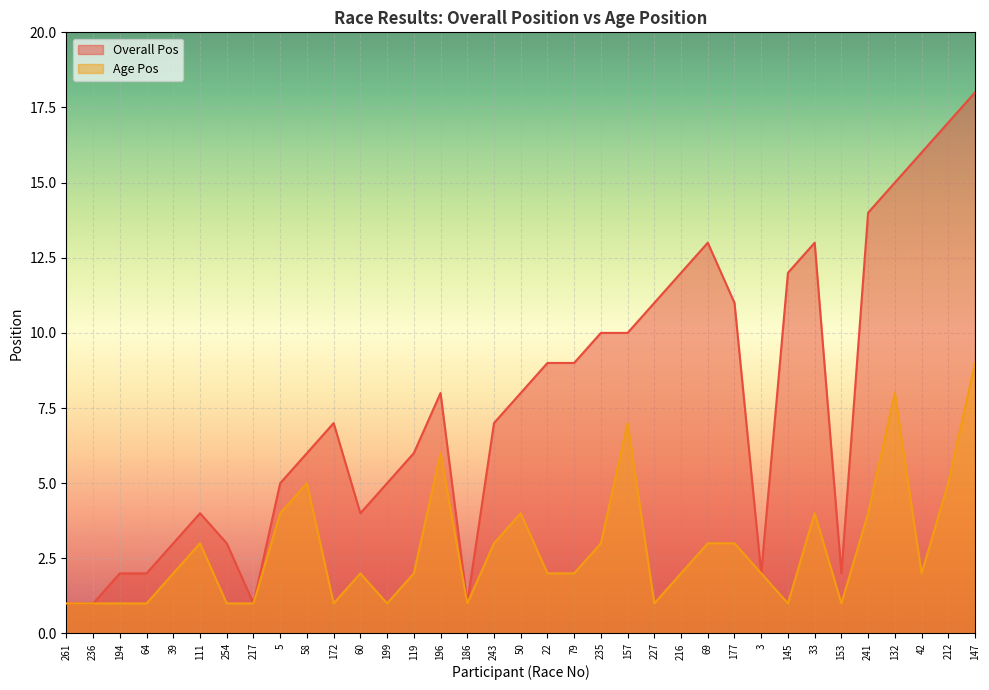

Which category has the lowest value in the Overall Pos series?

261